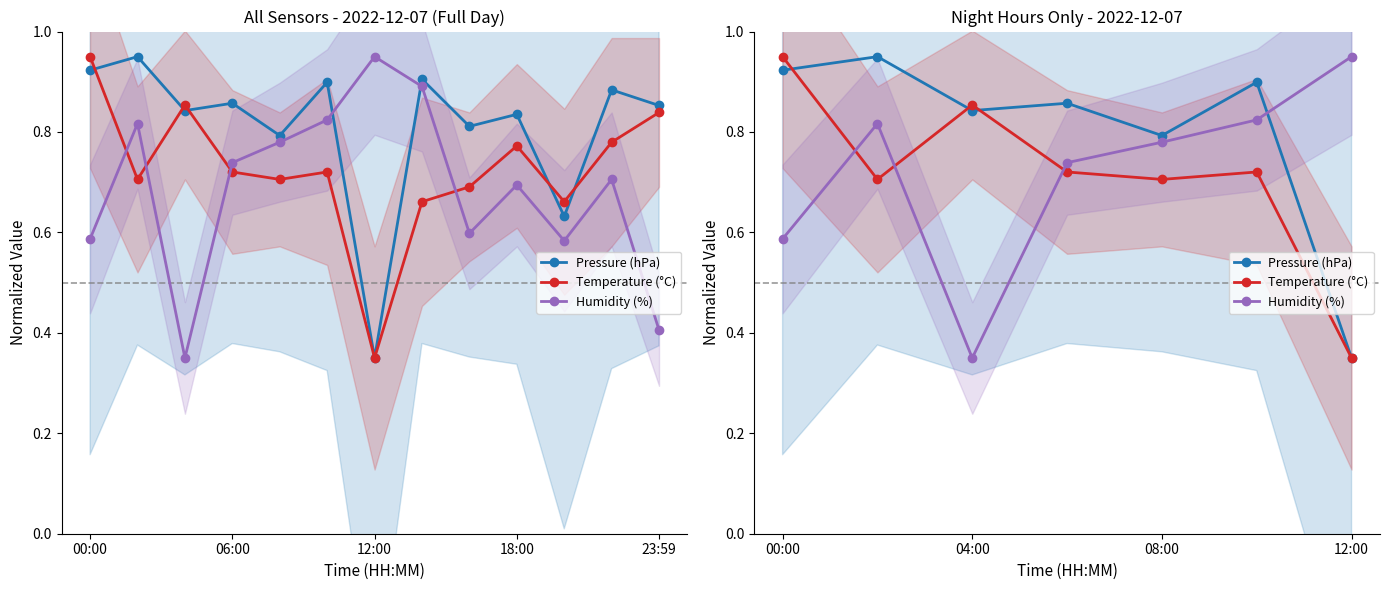

Between which two adjacent categories do Temperature (°C) and Humidity (%) first intersect?

00:00 and 06:00